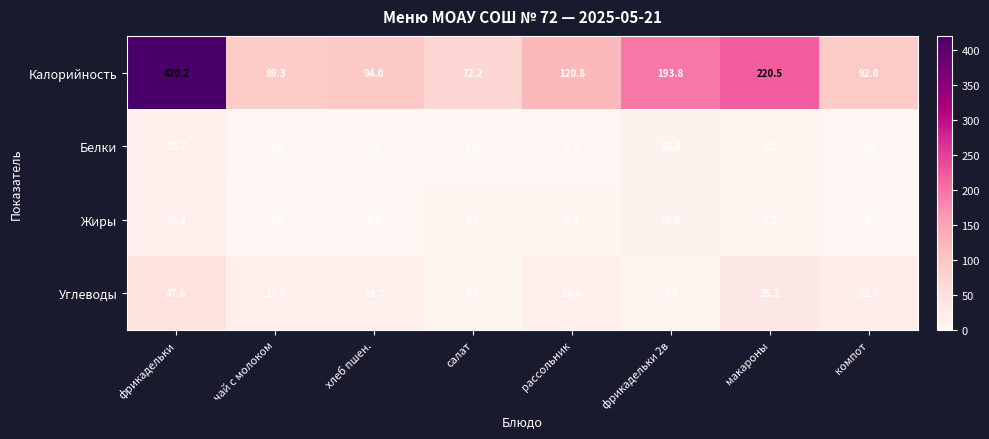

List the labels in order of Углеводы value, smallest first.

салат, фрикадельки 2в, рассольник, чай с молоком, хлеб пшен., компот, макароны, фрикадельки